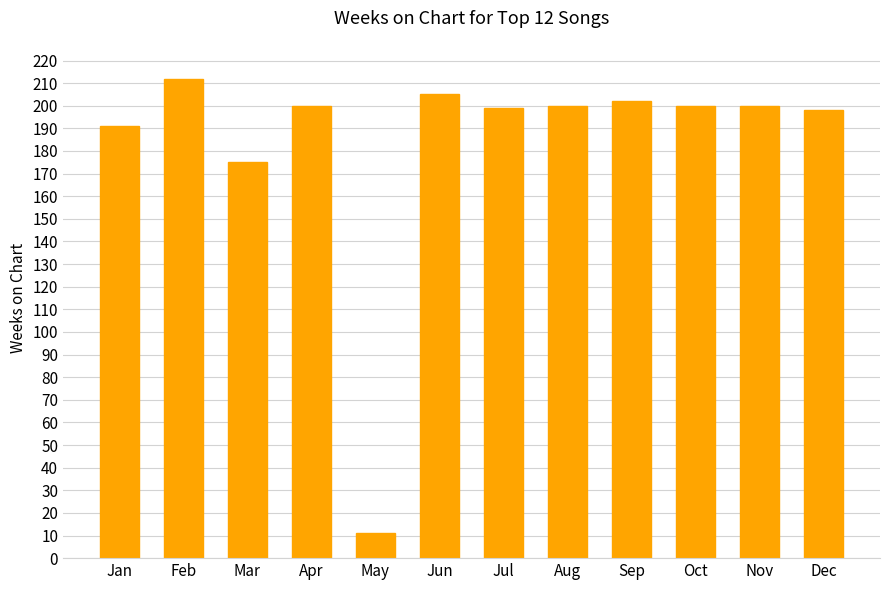

How many data points does each series have?

12